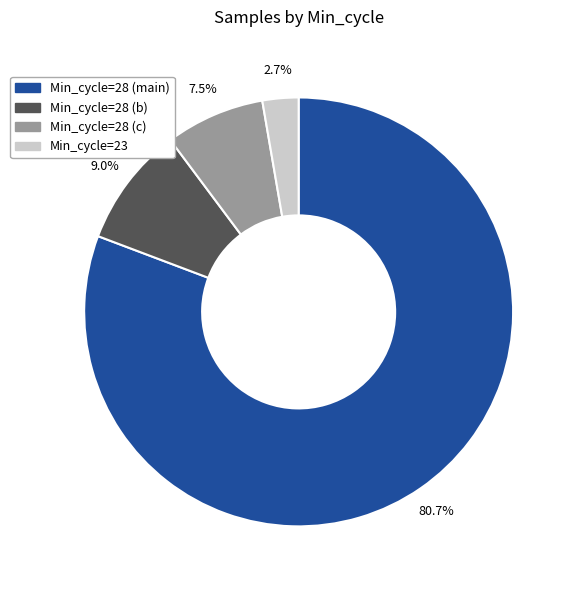

How many slices are in this pie chart?

4